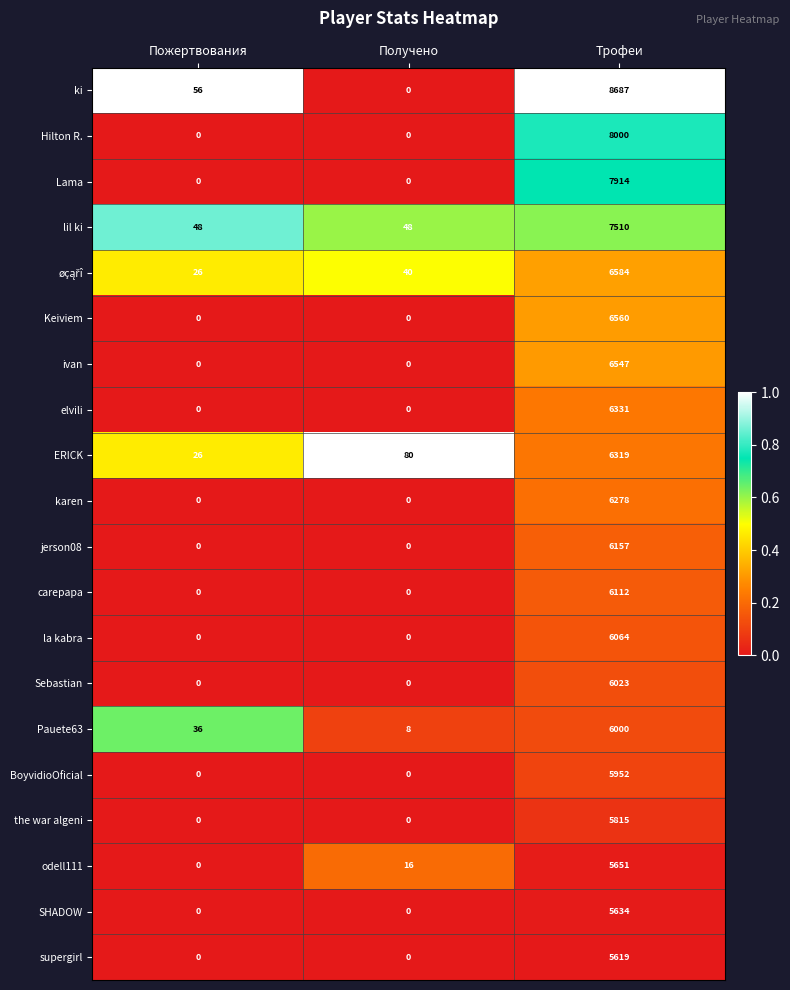

How many categories are shown in the chart?

3